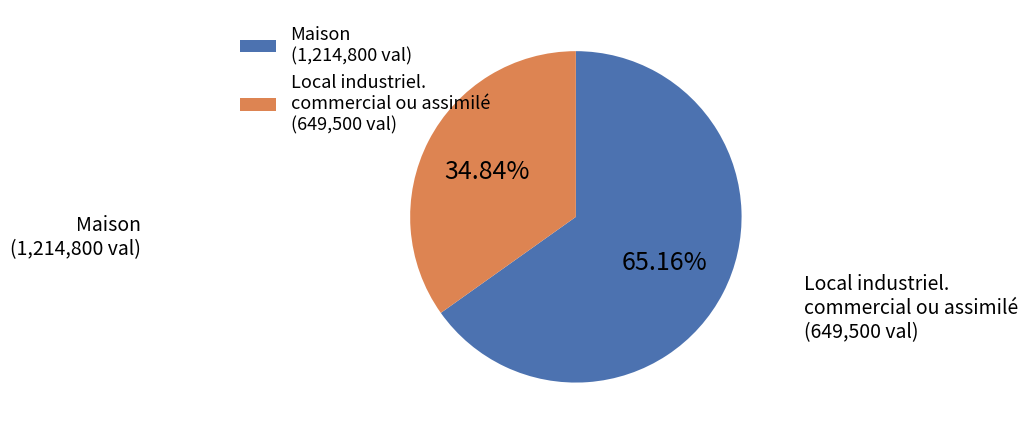

Combined, do Local industriel. commercial ou assimilé (649,500 val) and Maison (1,214,800 val) account for over 50%?

Yes